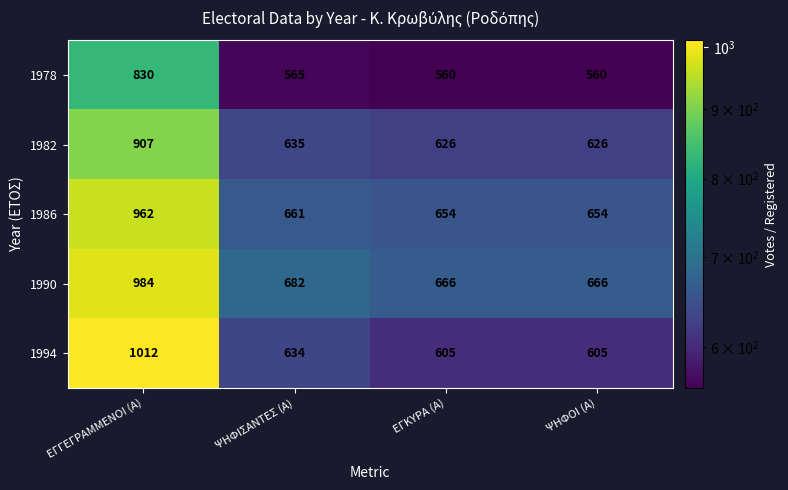

Rank the series at ΨΗΦΟΙ (Α) from highest to lowest value.

1990, 1986, 1982, 1994, 1978